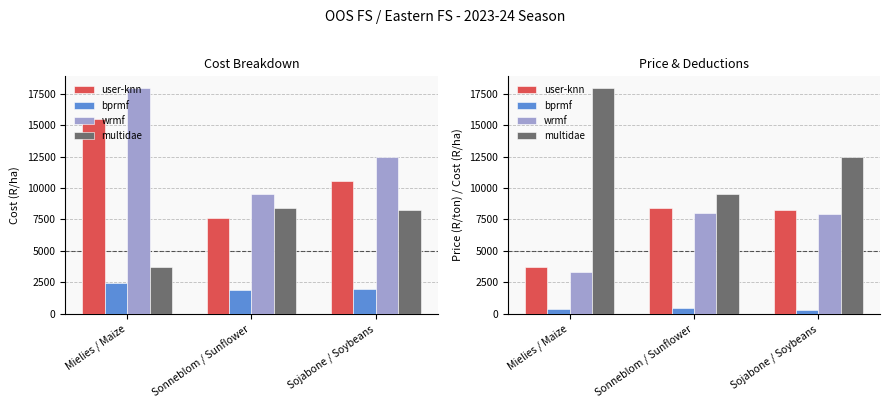

What is the label of the 3rd bar from the right?

Mielies / Maize